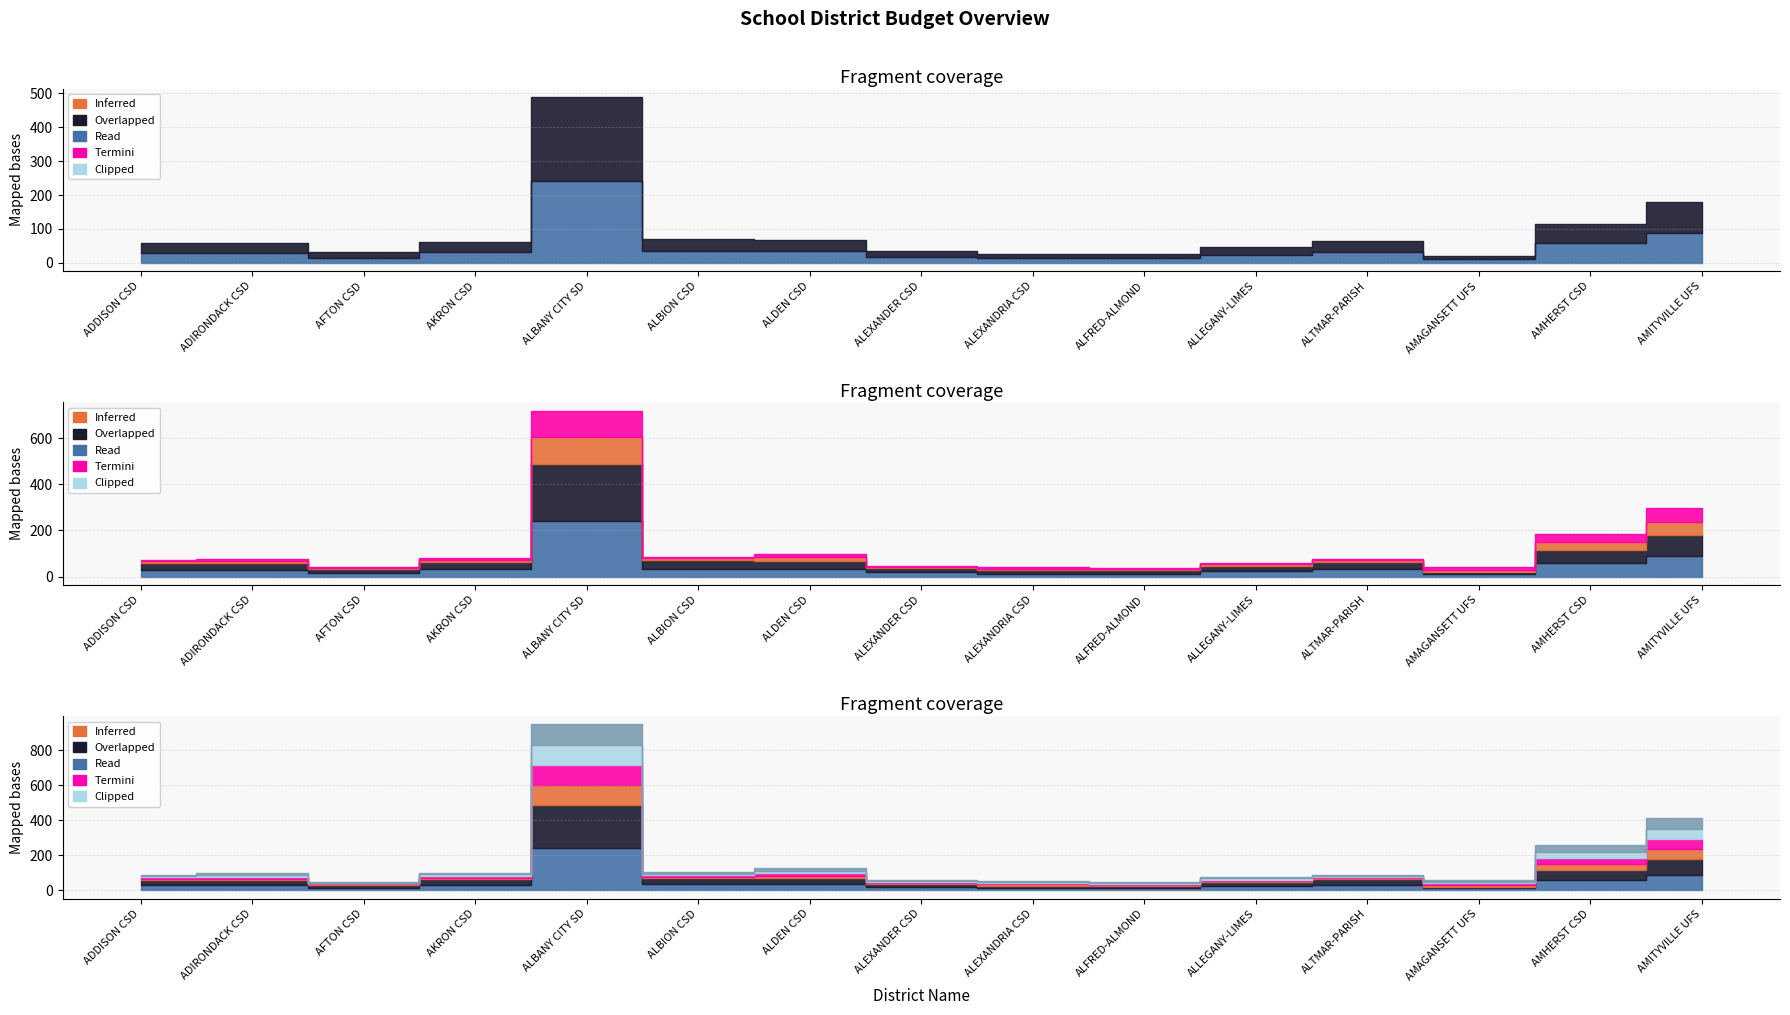

How many data points does each series have?

15